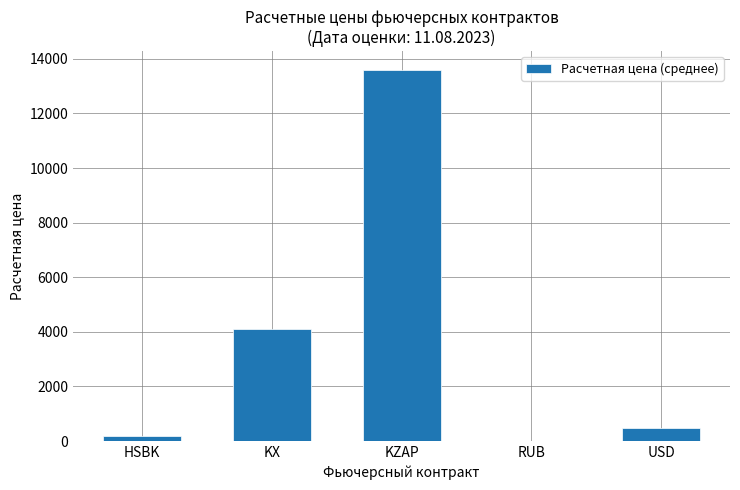

Which has a higher value, KX or HSBK?

KX